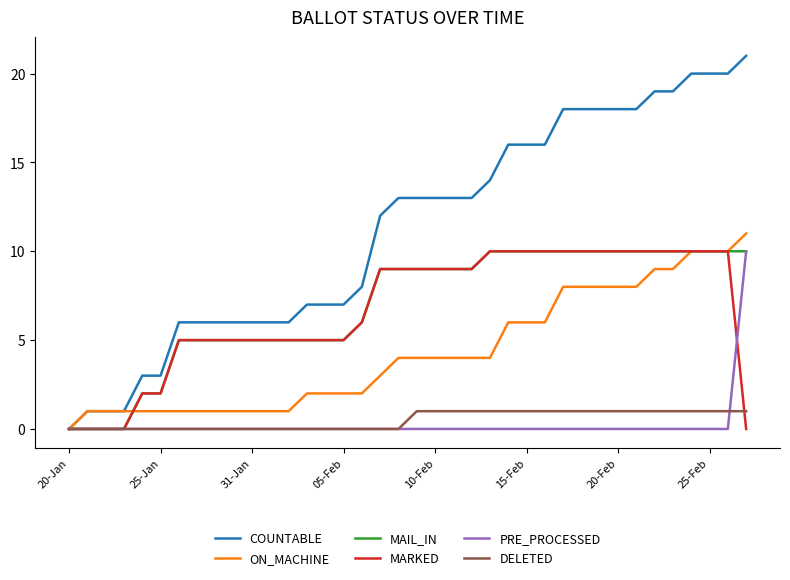

Which series has the largest total across all categories?

COUNTABLE